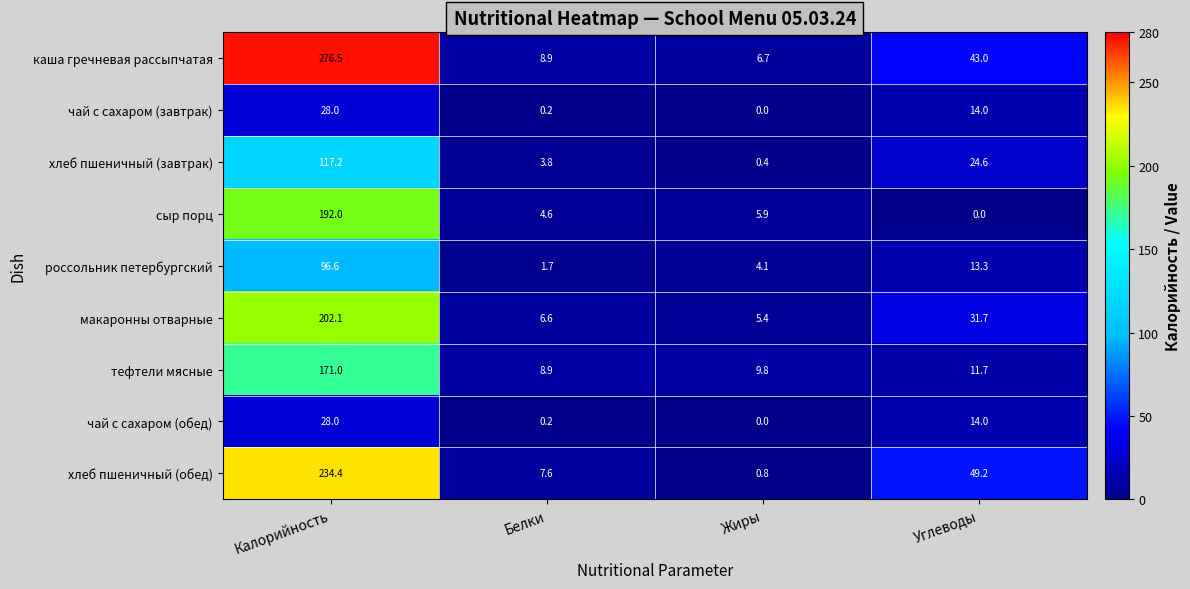

What is the greatest value displayed?

276.5